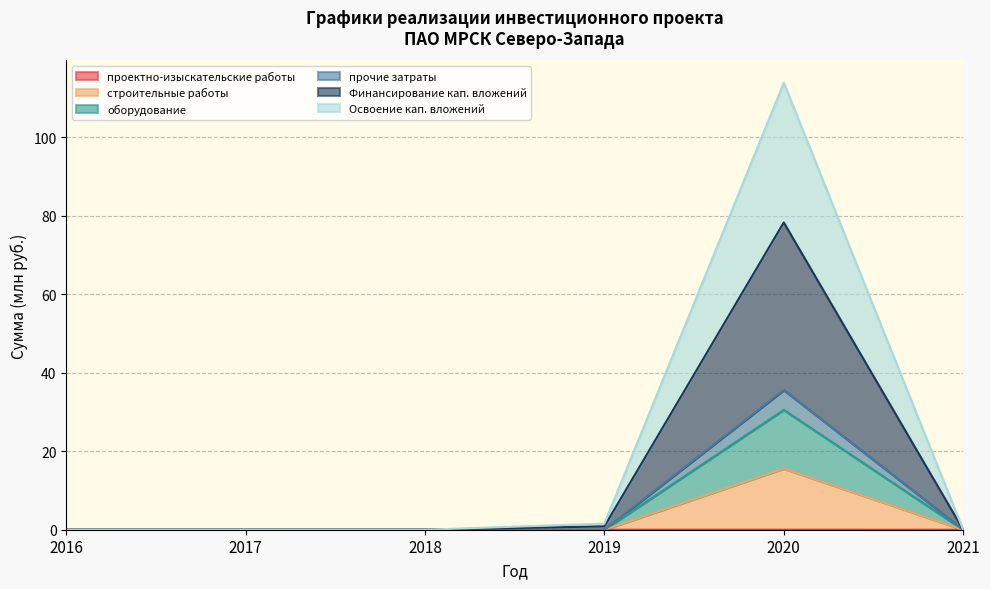

What are all the series names shown in the legend?

проектно-изыскательские работы, строительные работы, оборудование, прочие затраты, Финансирование кап. вложений, Освоение кап. вложений